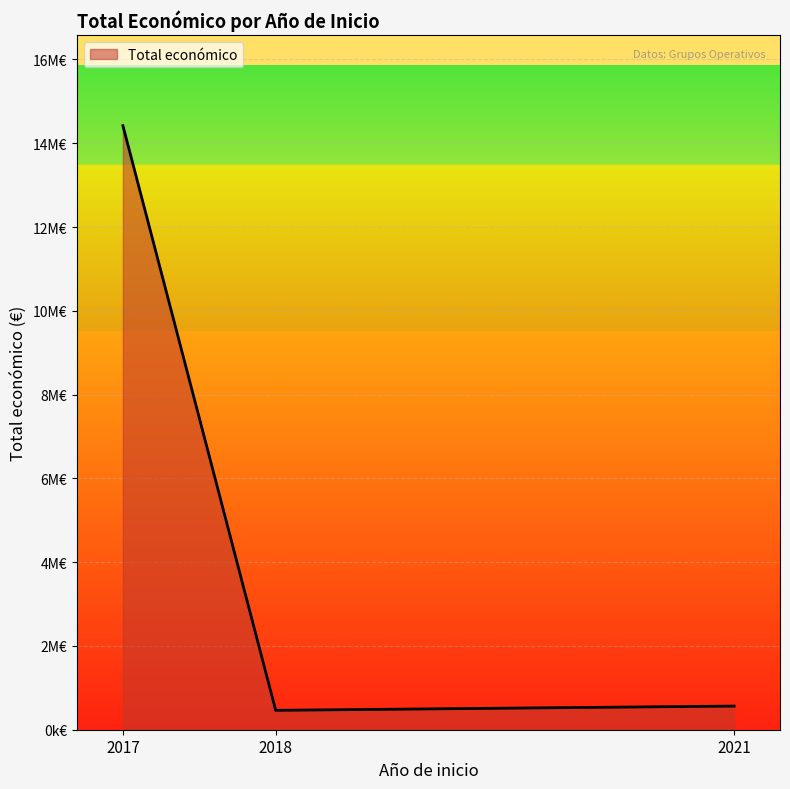

Does the chart have visible grid lines?

Yes